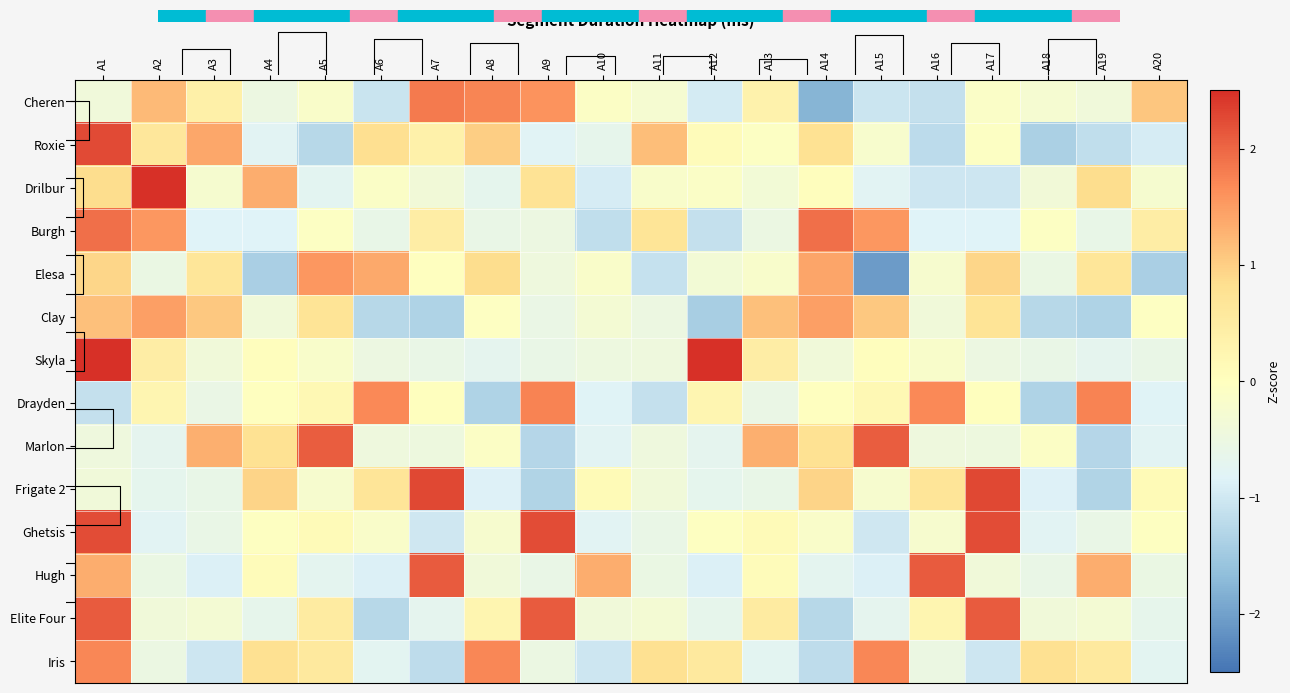

What is the highest value of the Elite Four series?

2.1